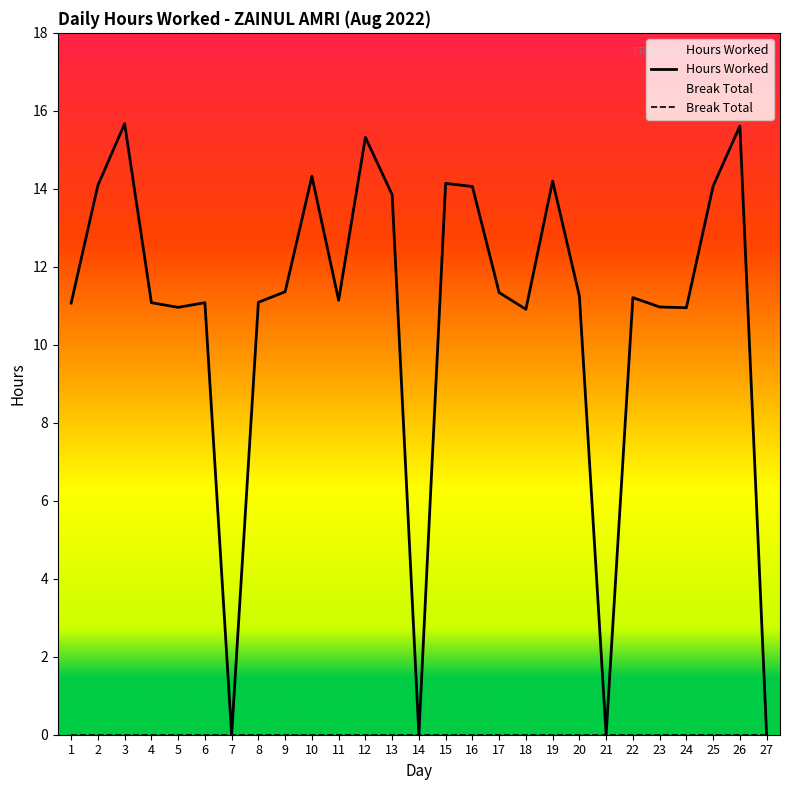

Rank the categories by value from highest to lowest.

3, 26, 12, 10, 19, 15, 2, 25, 16, 13, 9, 17, 20, 22, 11, 8, 4, 6, 1, 23, 5, 24, 18, 7, 14, 21, 27